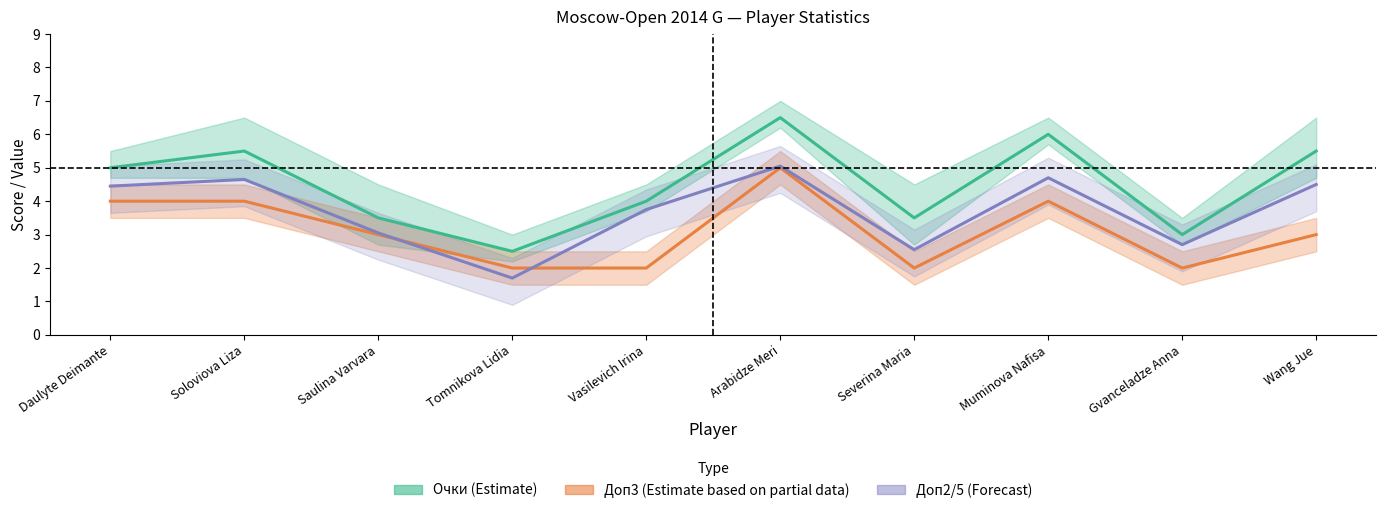

True or false: Очки (Estimate) and Доп2/5 (Forecast) cross at least once.

False